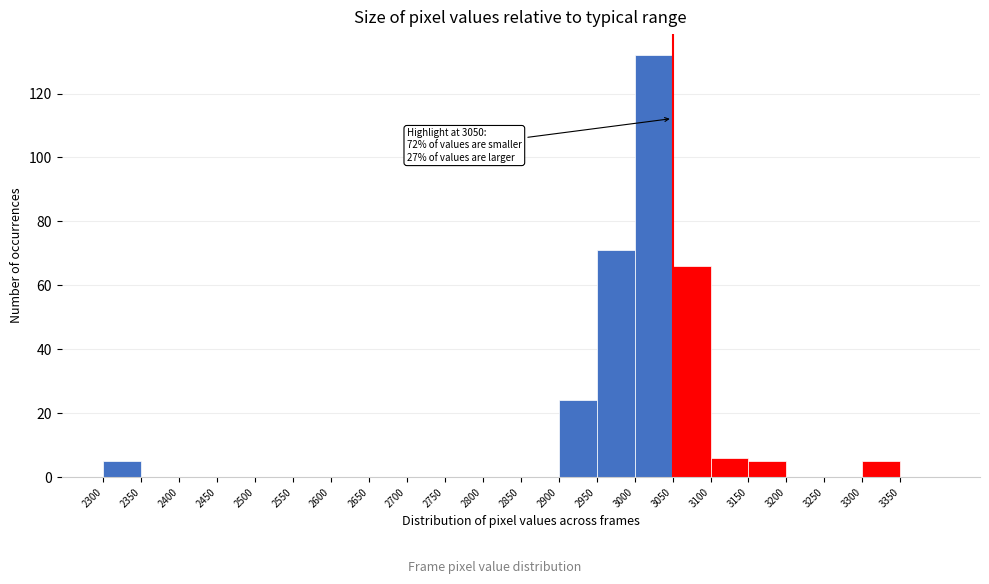

Which range on the x-axis has the tallest bar?

3000 to 3050